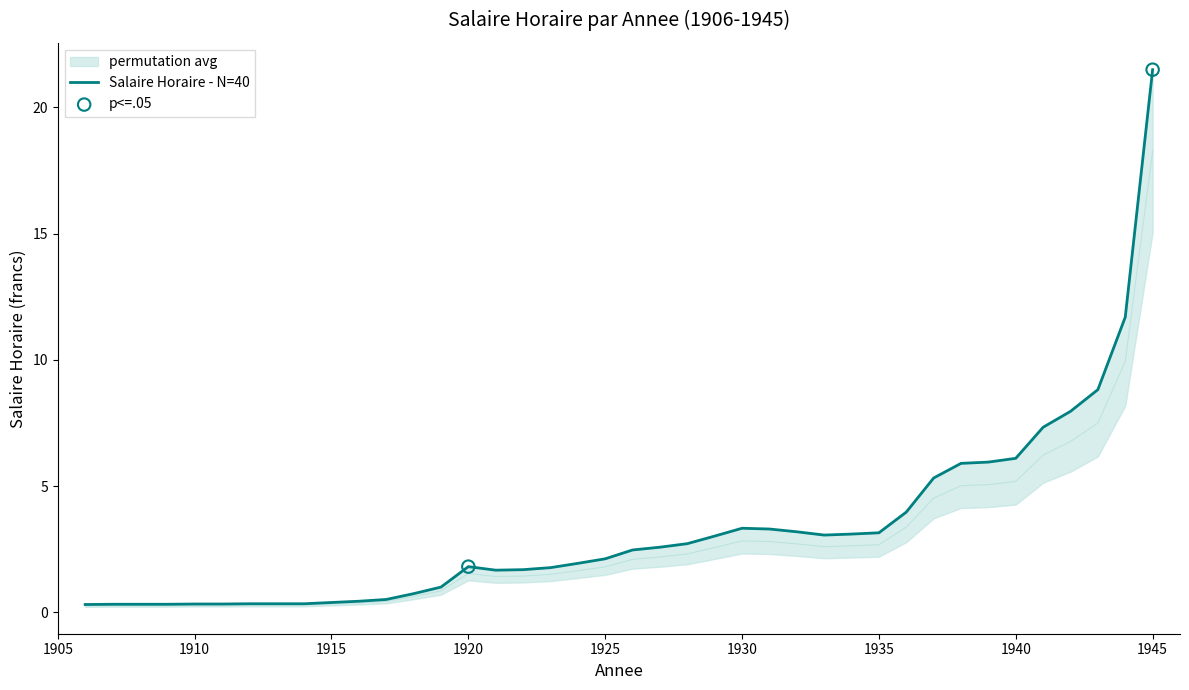

Between 1909 and 1928, which is larger?

1928